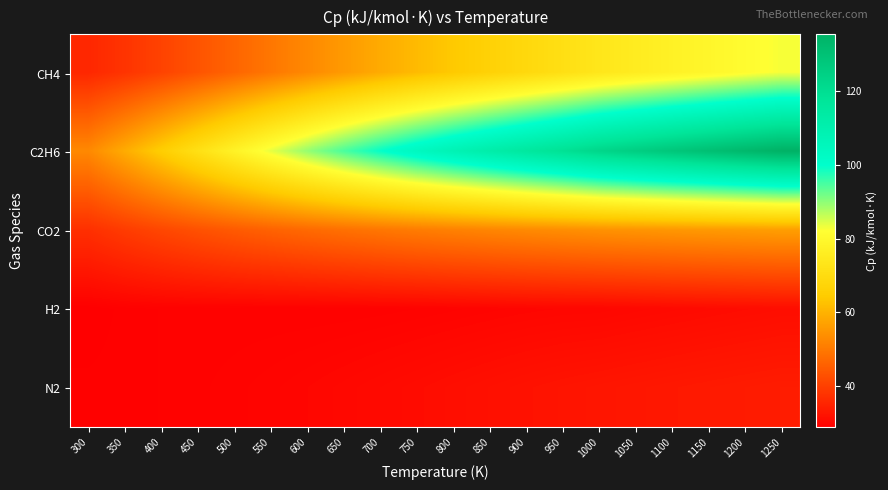

At how many categories does at least one series exceed 72?

16